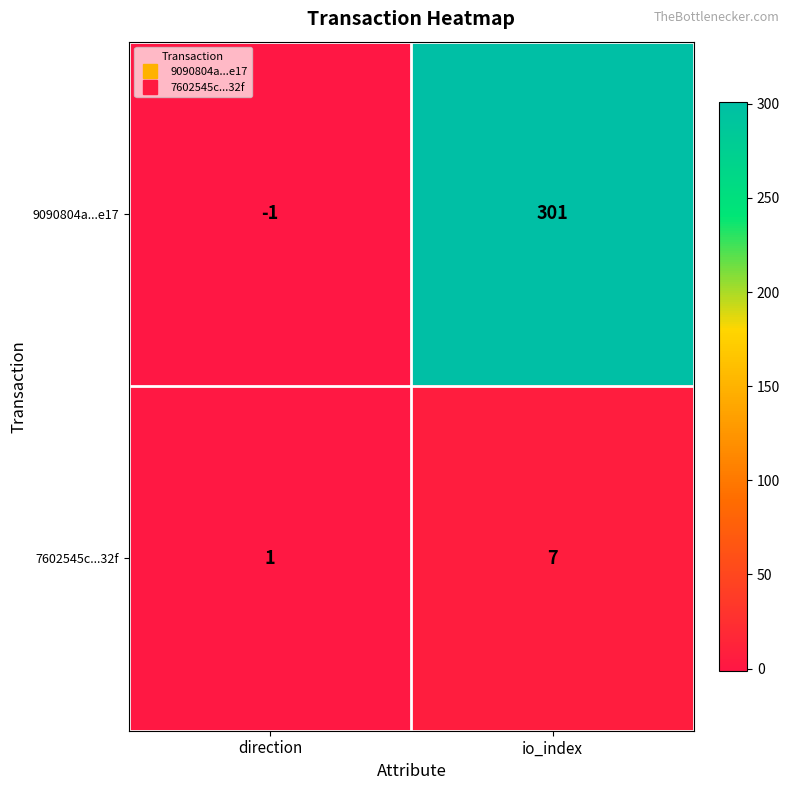

Reading left to right, what are all the values shown in this chart?

9090804a...e17: -1	301
7602545c...32f: 1	7